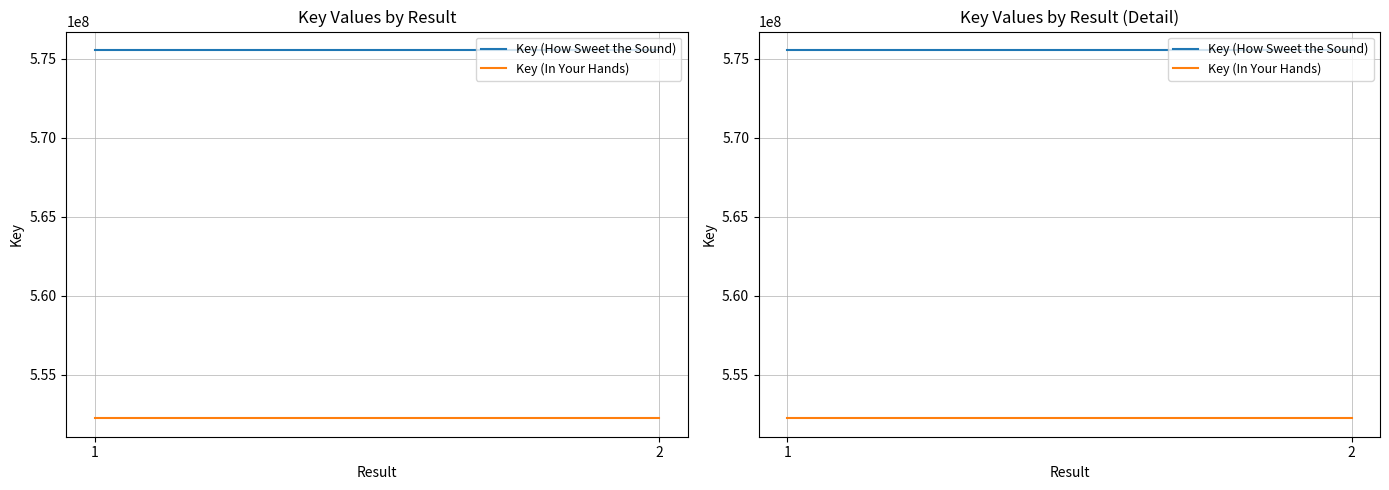

What is the value of the Key (In Your Hands) point at the 2nd from the left?

552226662